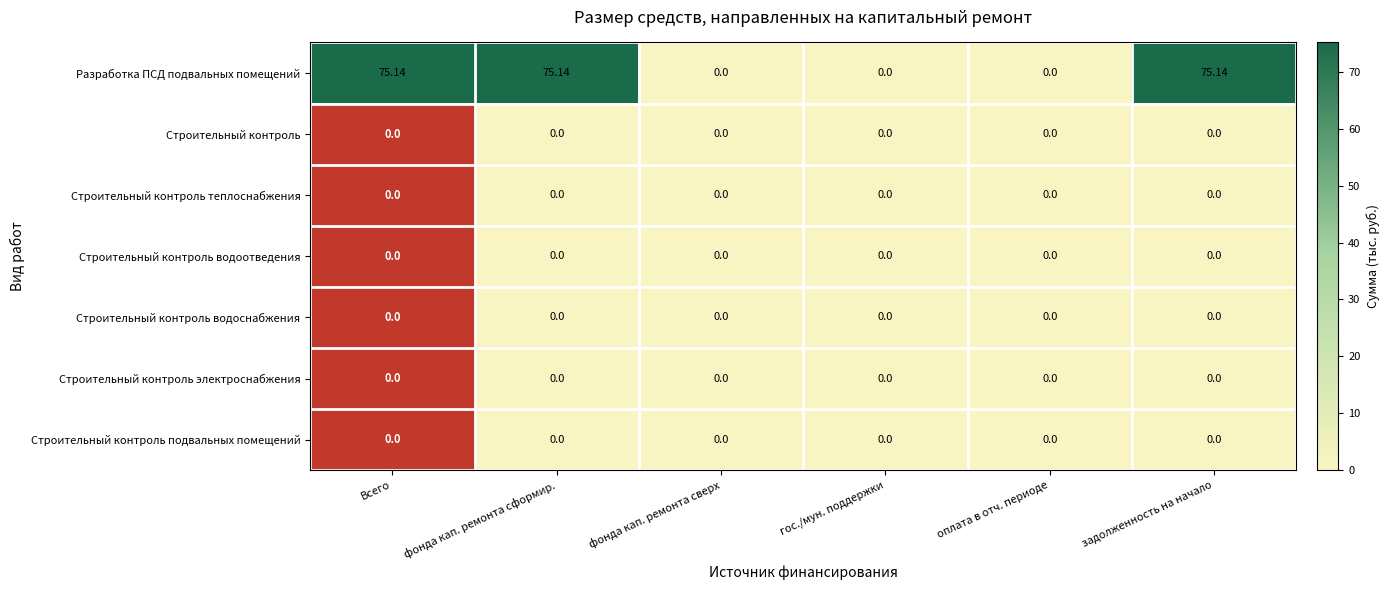

Which series has the largest range (max minus min)?

Разработка ПСД подвальных помещений